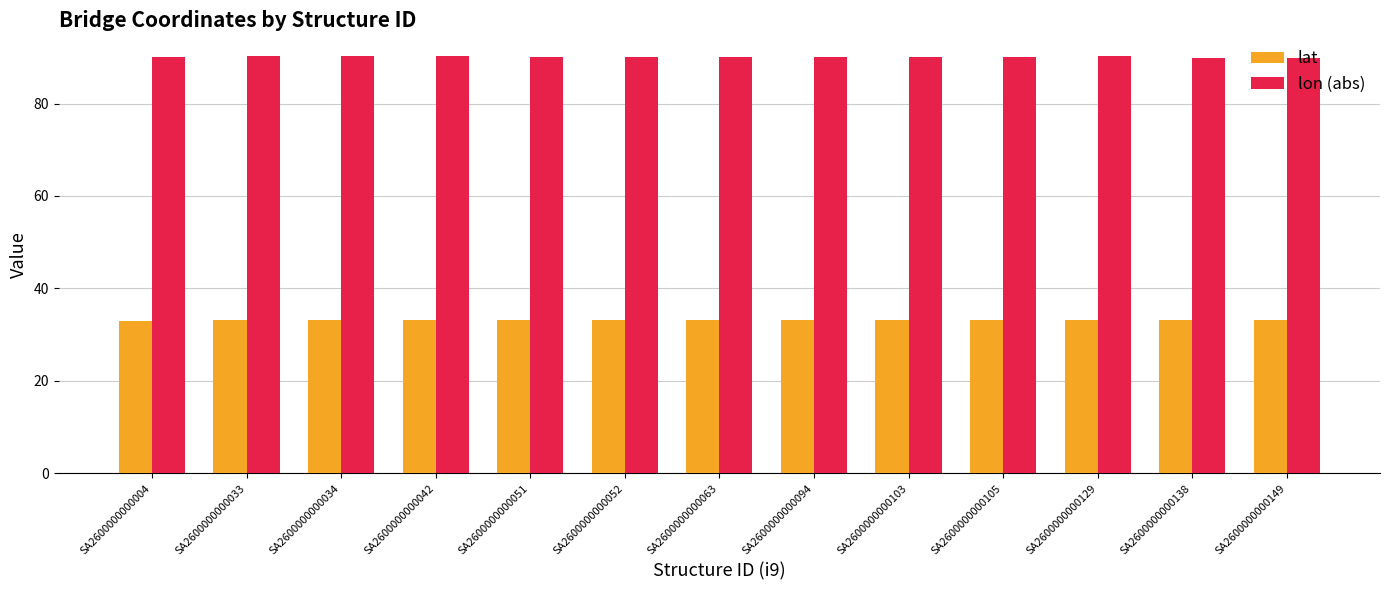

What are all the series names shown in the legend?

lat, lon (abs)